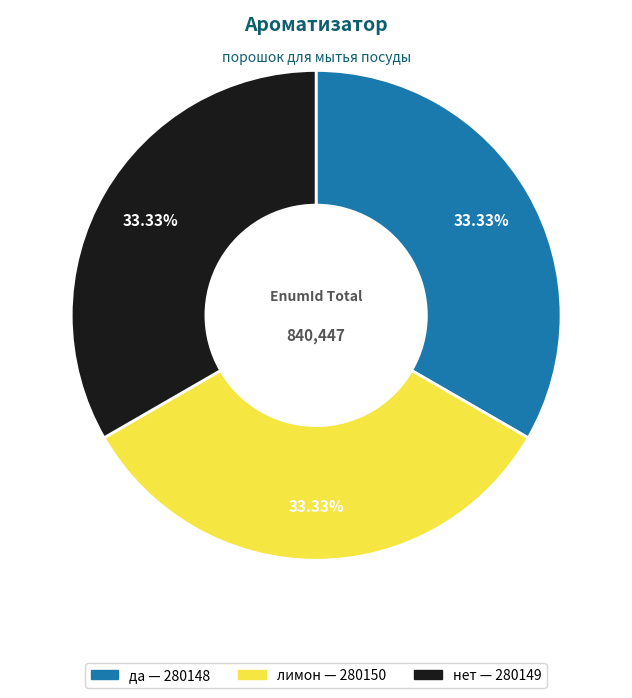

Is there a majority slice in this chart?

No